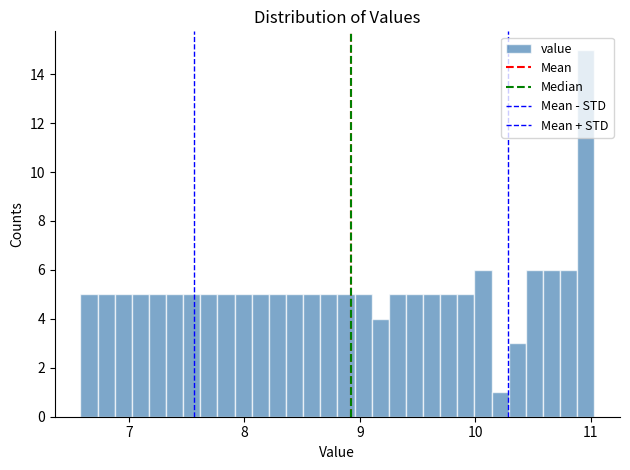

Around what value on the x-axis is the tallest bar? Give the approximate position of its centre, as read against the axis.

11.0